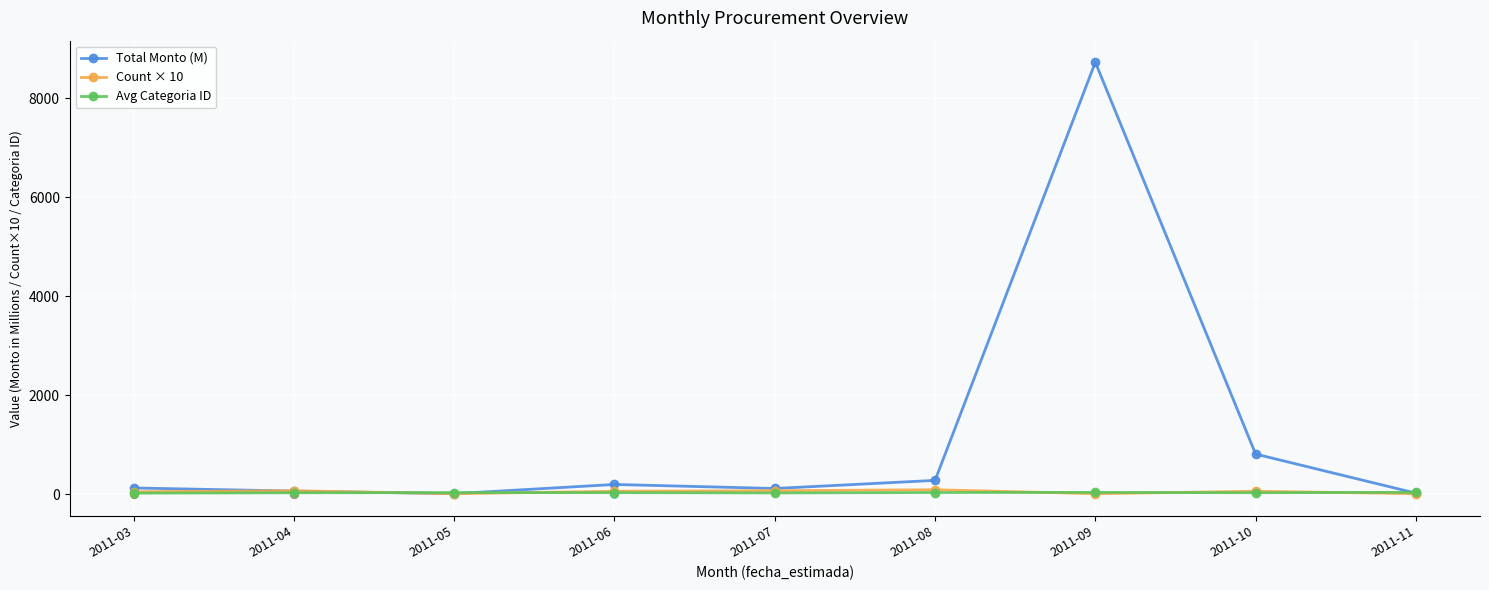

Which series reaches the minimum Y coordinate?

Count × 10